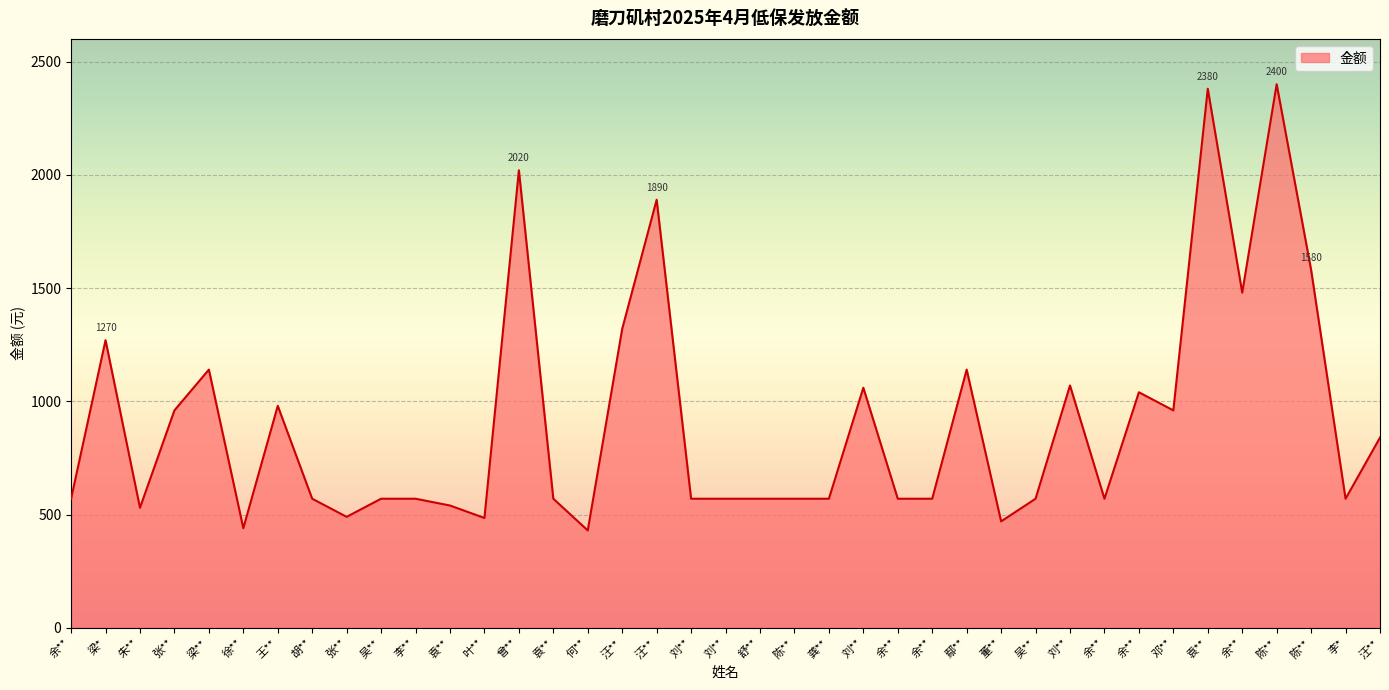

How many lines are shown in the chart?

1